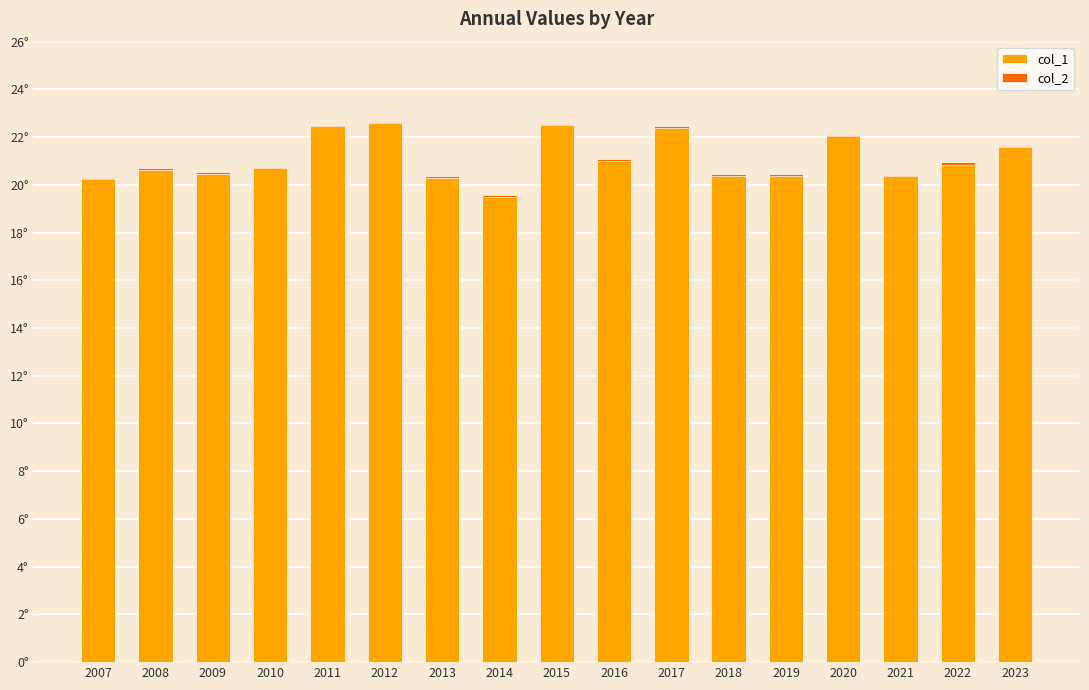

At which category is the sum across all series the highest?

2012